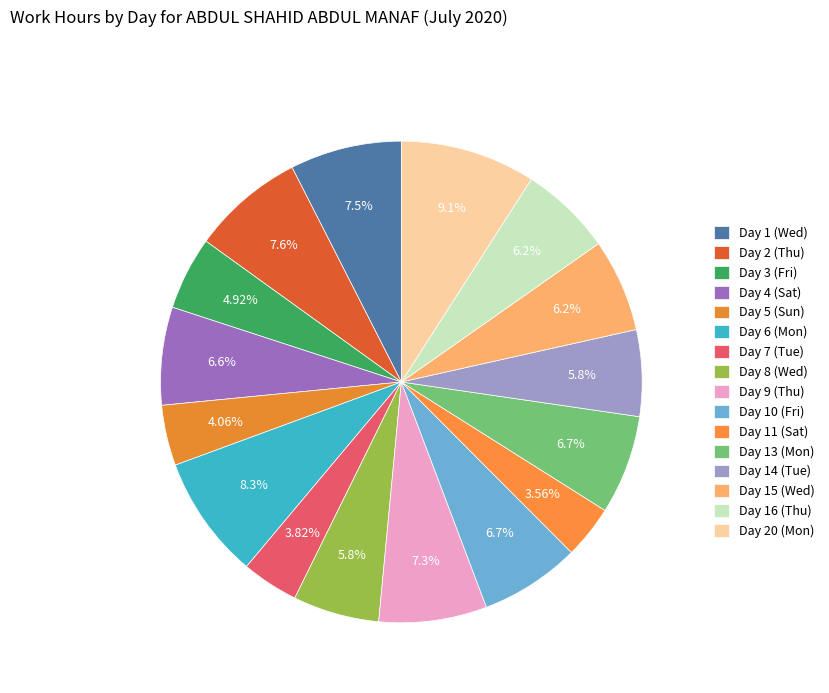

To the nearest percent, what is the difference between the Day 15 (Wed) and Day 9 (Thu) slice percentages?

1%